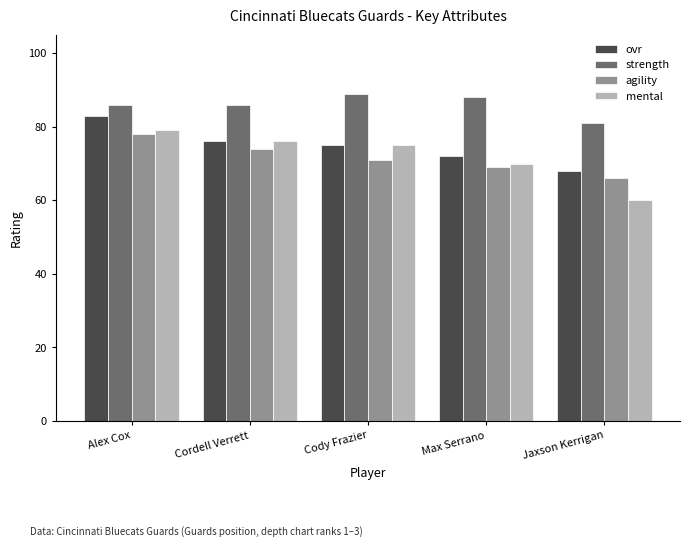

What is the highest value of the agility series?

78